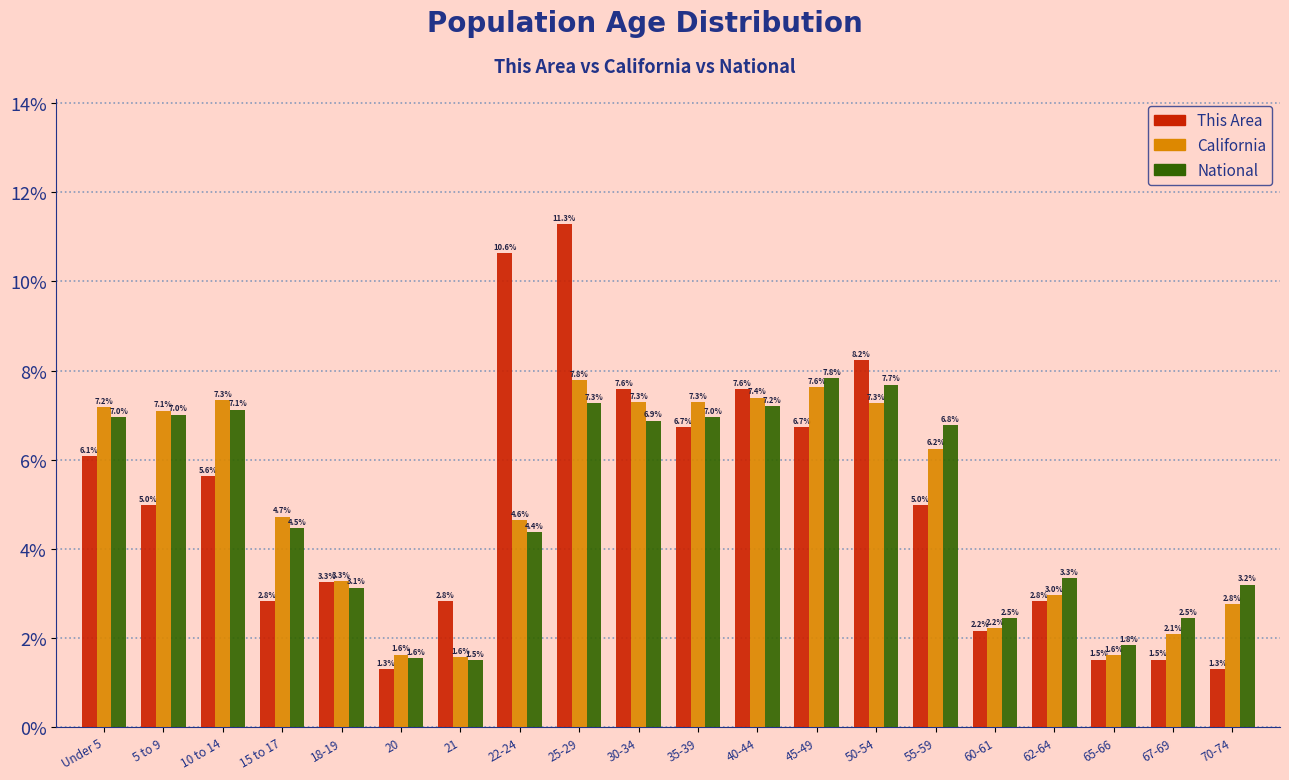

Reading right to left, transcribe all the data shown in this chart.

This Area: 1.3	1.5	1.5	2.8	2.2	5.0	8.2	6.7	7.6	6.7	7.6	11.3	10.6	2.8	1.3	3.3	2.8	5.6	5.0	6.1
California: 2.8	2.1	1.6	3.0	2.2	6.2	7.3	7.6	7.4	7.3	7.3	7.8	4.6	1.6	1.6	3.3	4.7	7.3	7.1	7.2
National: 3.2	2.5	1.8	3.3	2.5	6.8	7.7	7.8	7.2	7.0	6.9	7.3	4.4	1.5	1.6	3.1	4.5	7.1	7.0	7.0